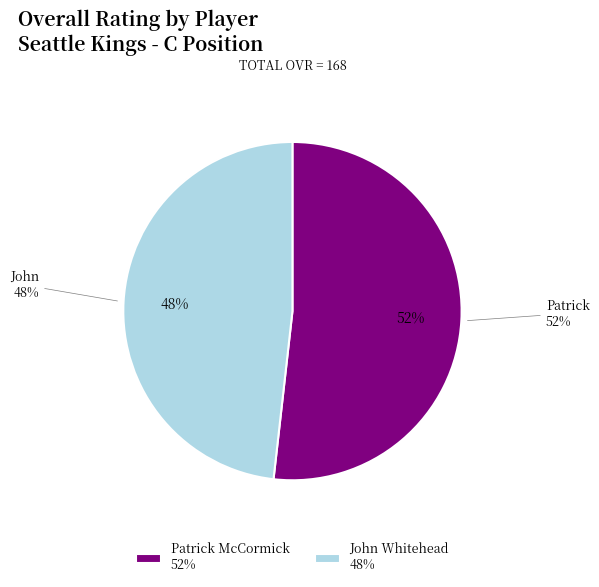

What percentage do John Whitehead and Patrick McCormick together represent?

100.0%